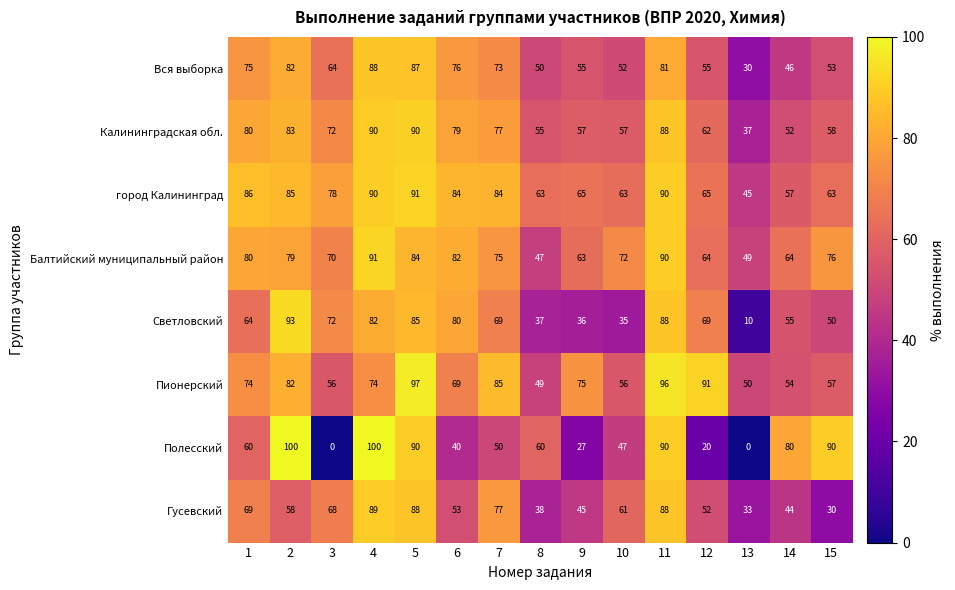

The value of Гусевский at 6 is 53. True or false?

True